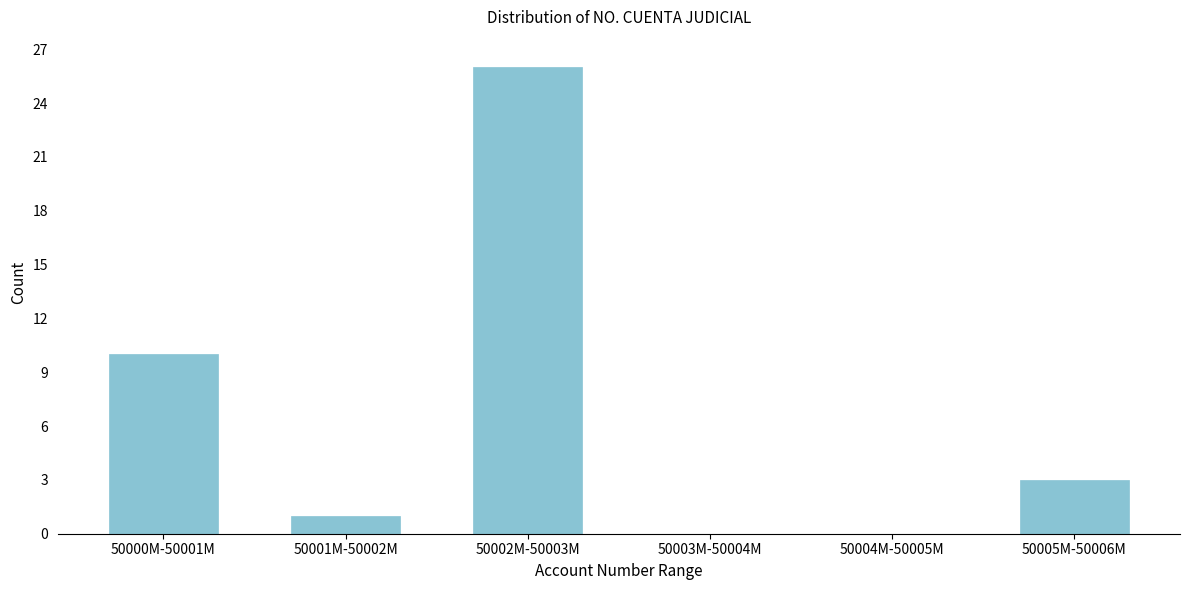

Reading right to left, list all the values displayed in this chart.

50005M-50006M=3	50004M-50005M=0	50003M-50004M=0	50002M-50003M=26	50001M-50002M=1	50000M-50001M=10